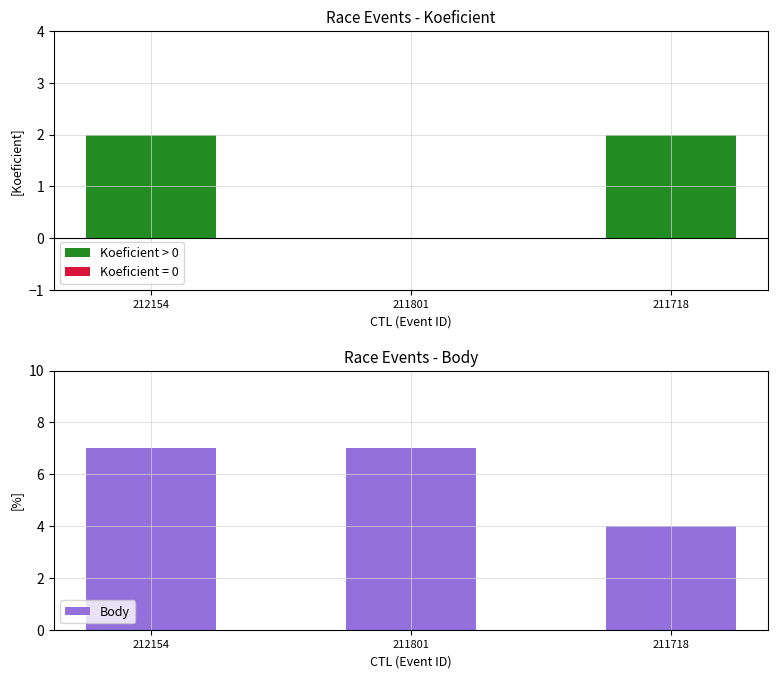

Reading left to right, list all the values displayed in this chart.

212154=7	211801=7	211718=4